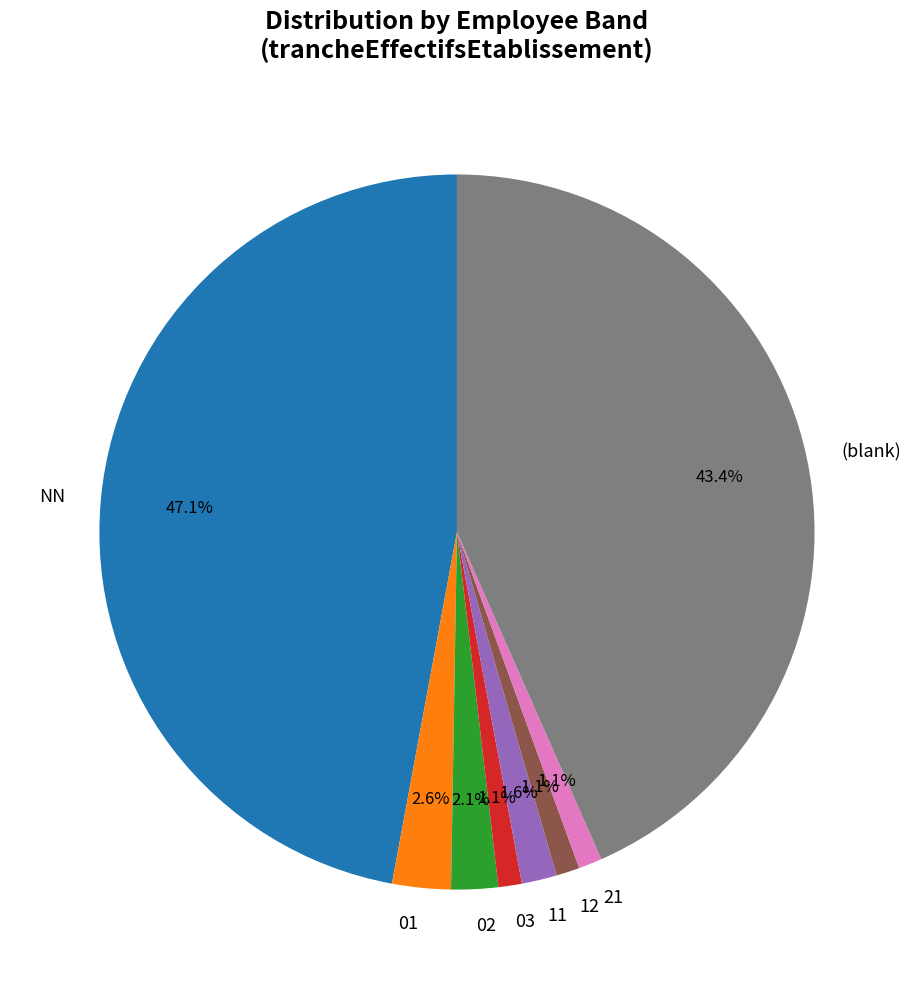

Which has a higher value, 03 or NN?

NN